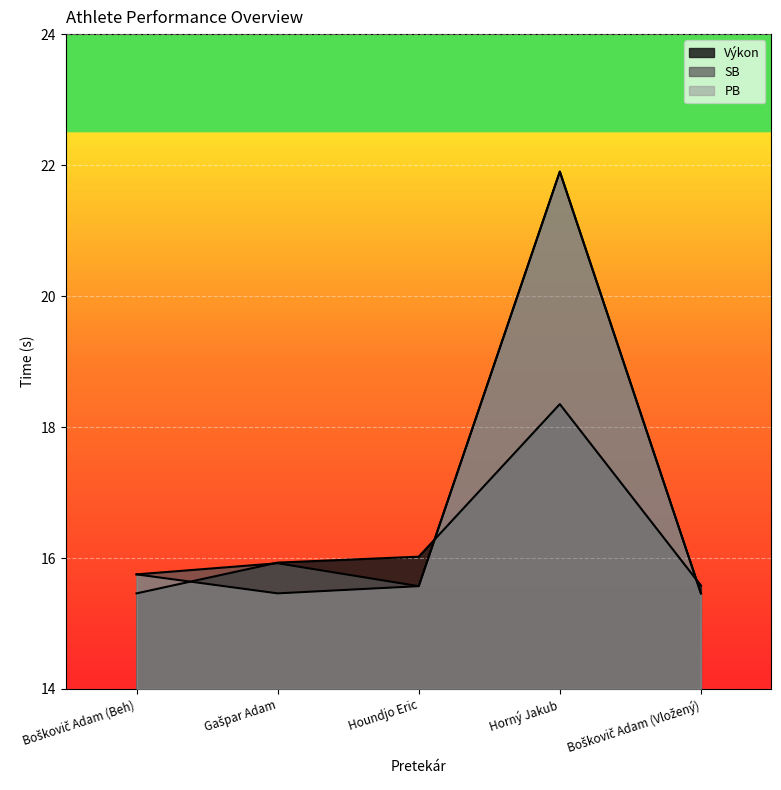

What is the label of the 2nd point from the right?

Horný Jakub